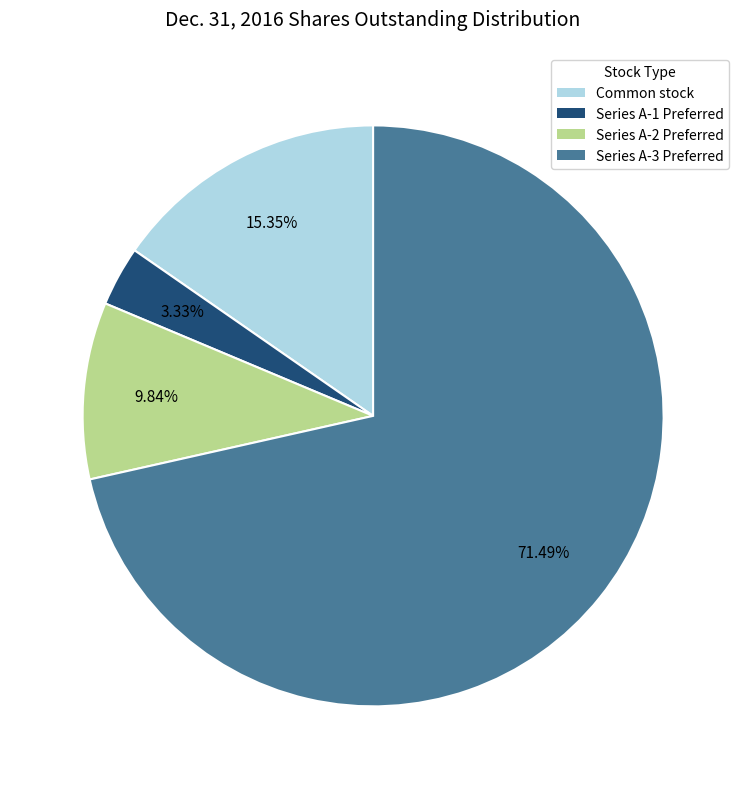

How many slices are in this pie chart?

4